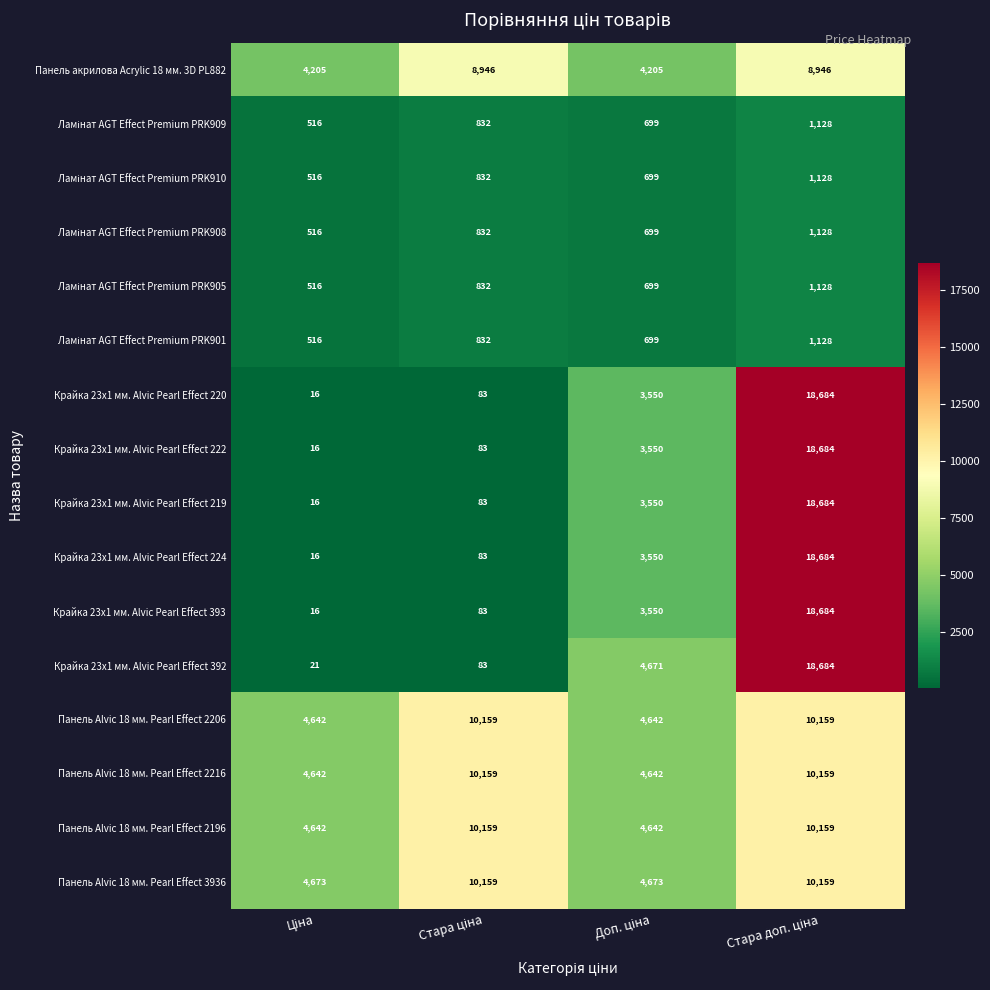

What is the highest value of the Панель акрилова Acrylic 18 мм. 3D PL882 series?

8946